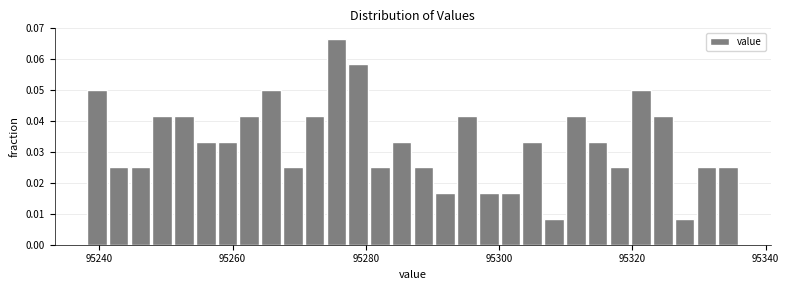

Read against the x-axis, roughly where is the centre of the tallest bar?

95276